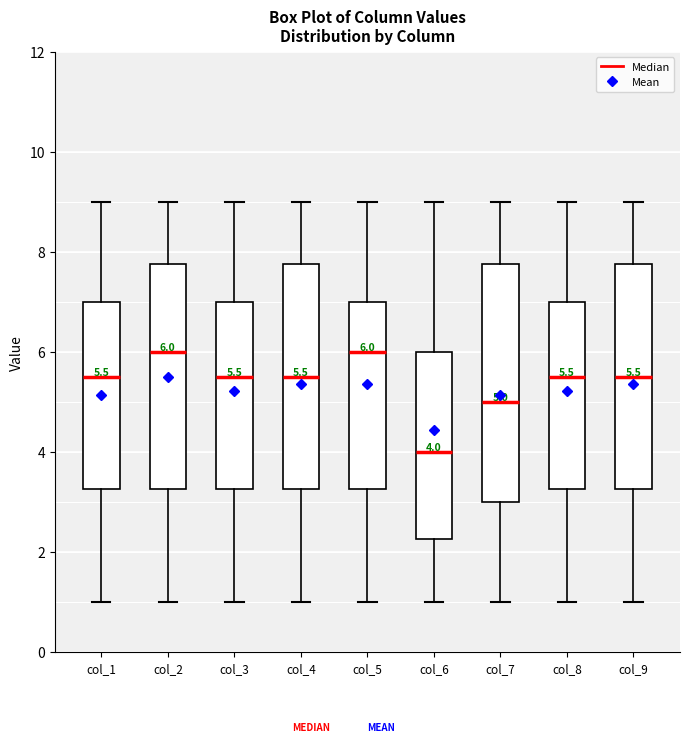

Which box has the lowest median line?

col_6